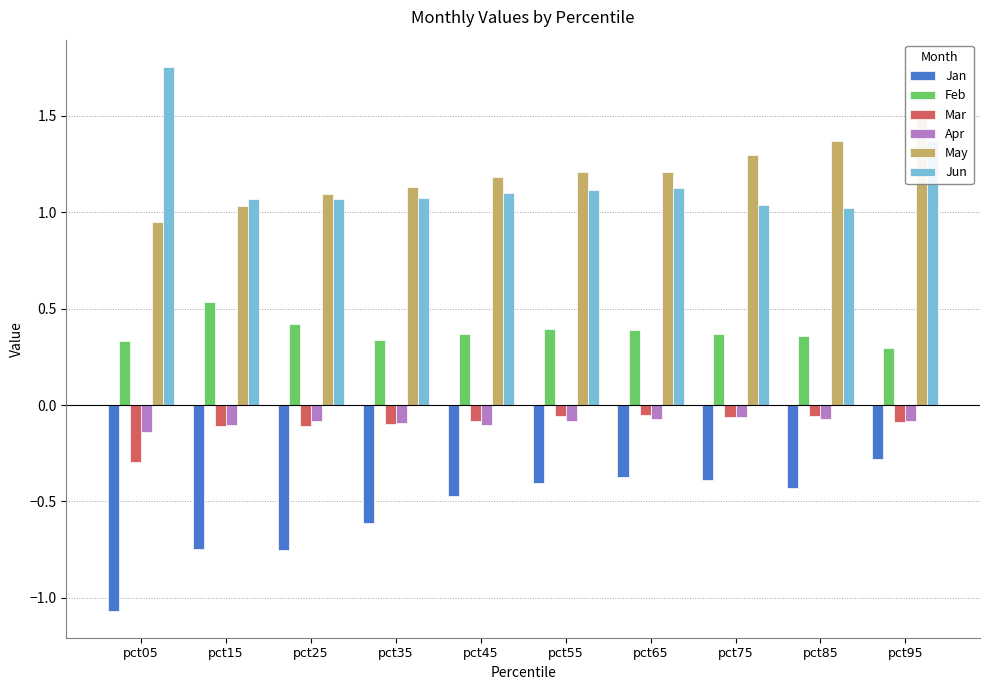

Which label corresponds to the smallest value in the chart?

pct05